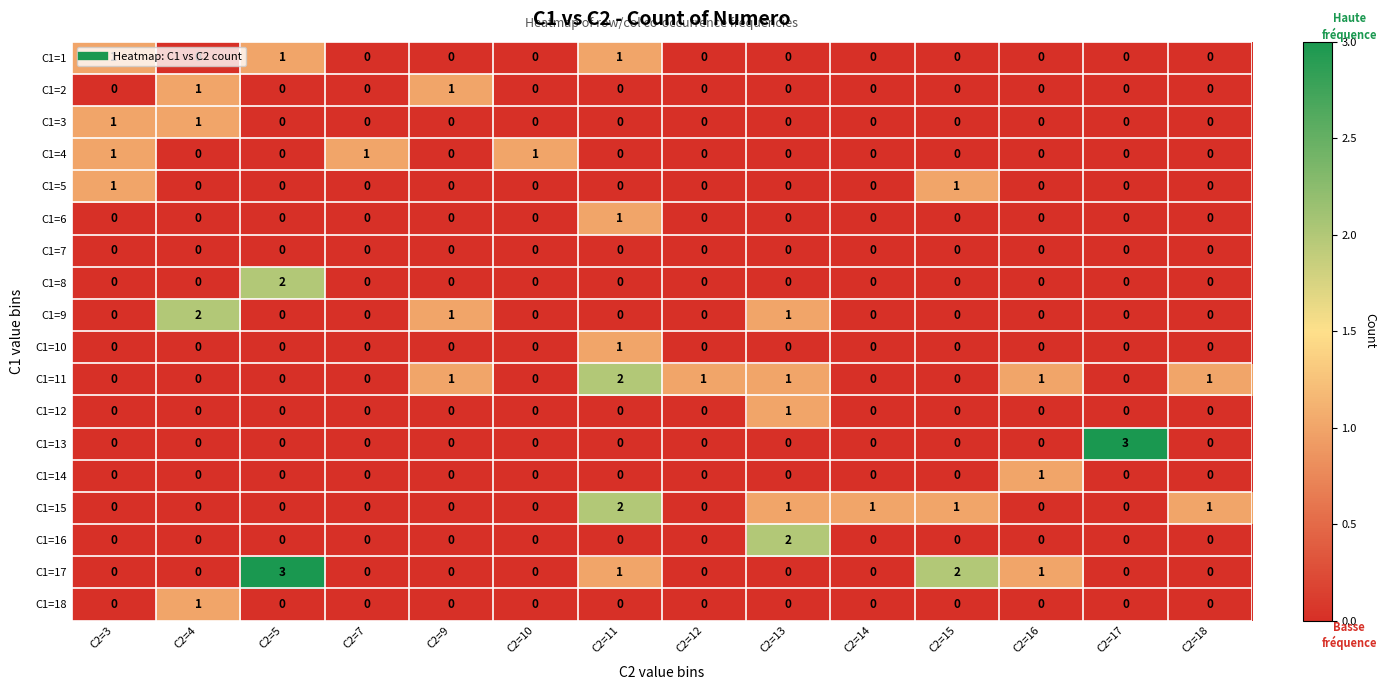

Is it true that C1=11 equals 0 at C2=3?

True